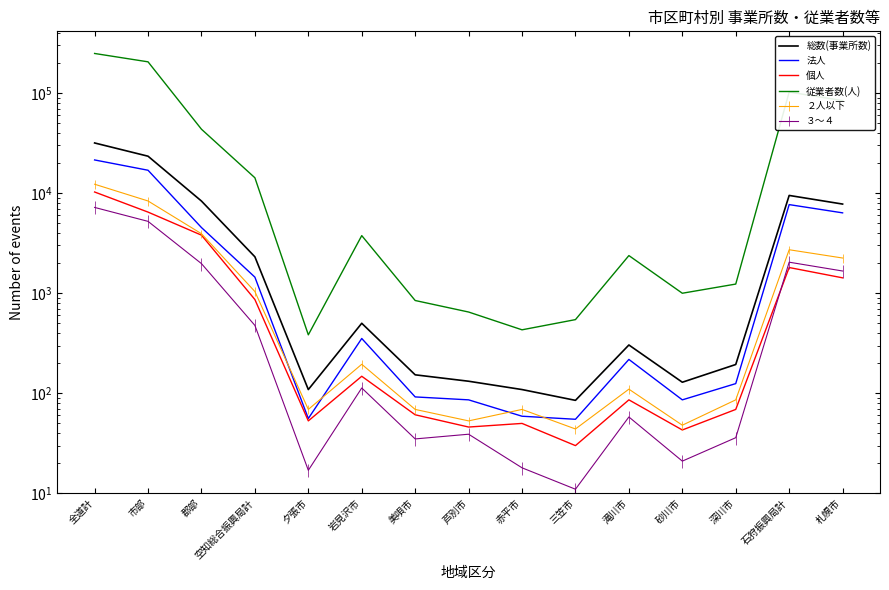

What are all the series names shown in the legend?

総数(事業所数), 法人, 個人, 従業者数(人)